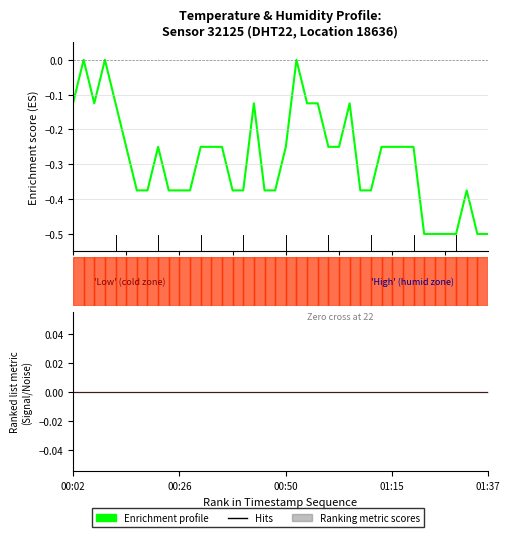

True or false: Enrichment profile has a value of -0.5 at 33.

True